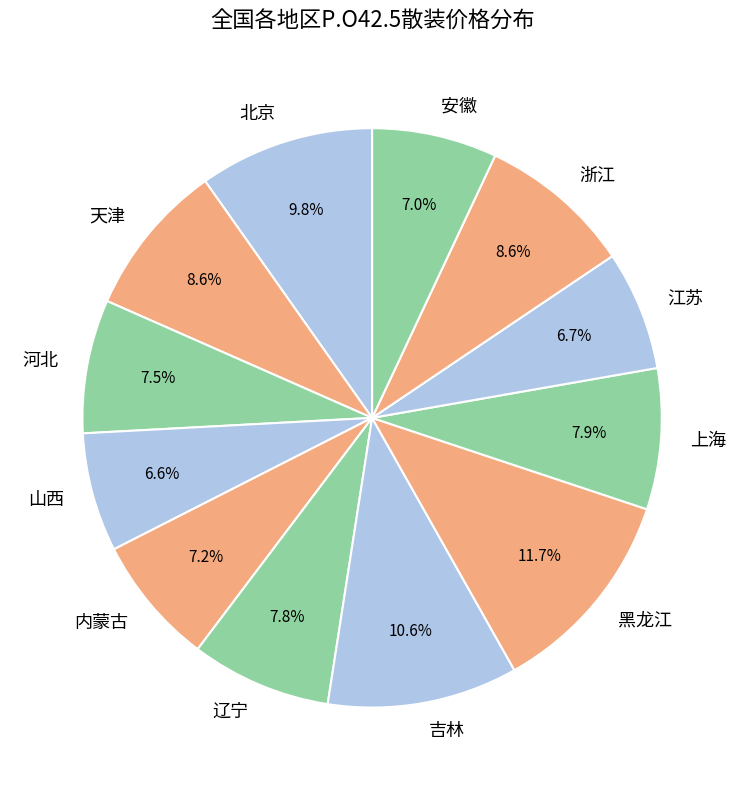

What is the ratio of the value at 辽宁 to the value at 安徽?

1.1